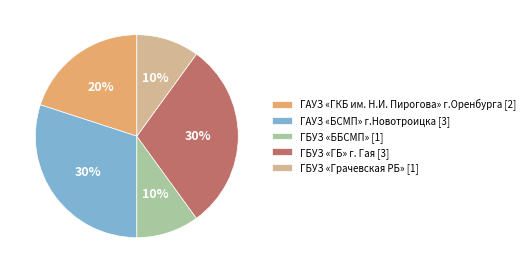

To the nearest percent, what portion does ГАУЗ «ГКБ им. Н.И. Пирогова» г.Оренбурга represent?

20%